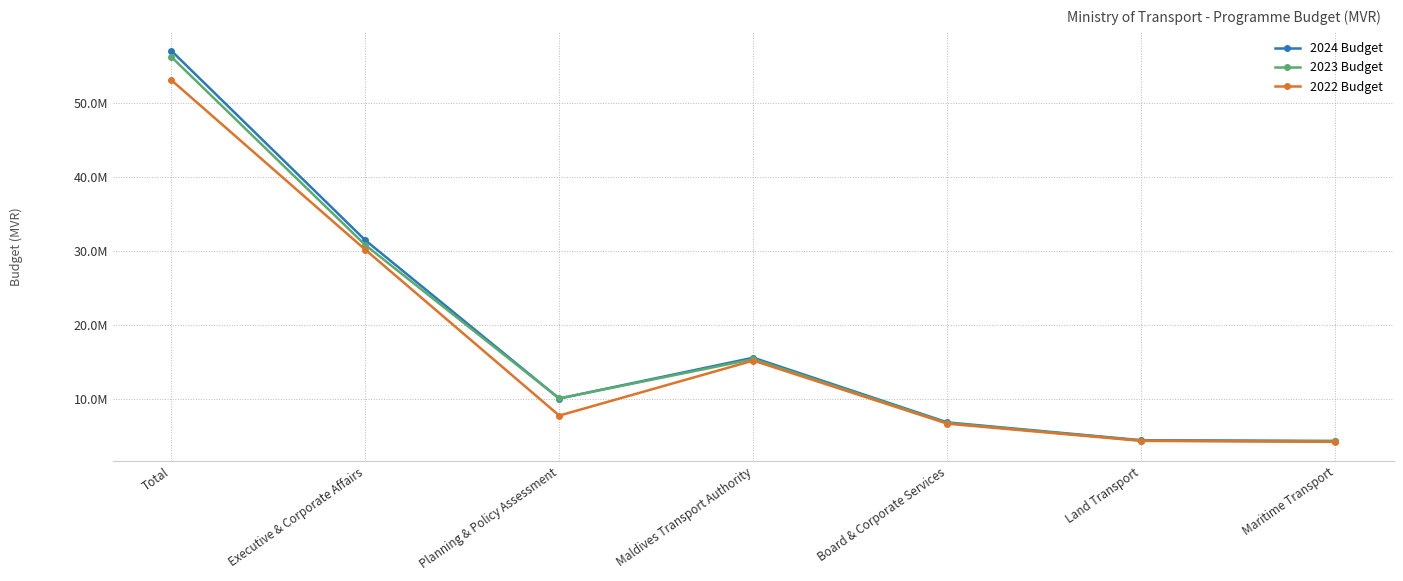

What are all the series names shown in the legend?

2024 Budget, 2023 Budget, 2022 Budget